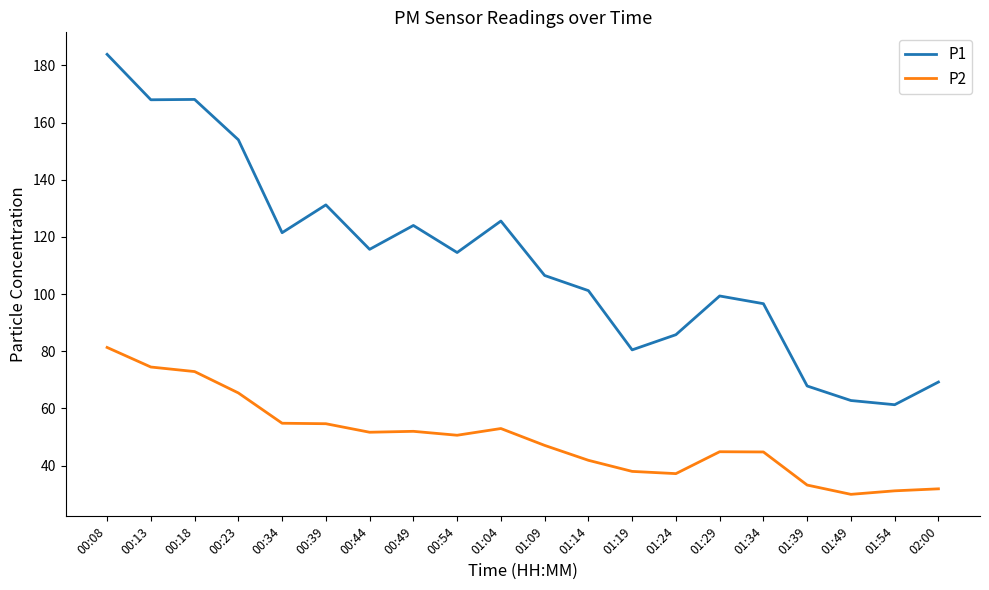

What is the maximum value shown in the chart?

183.9